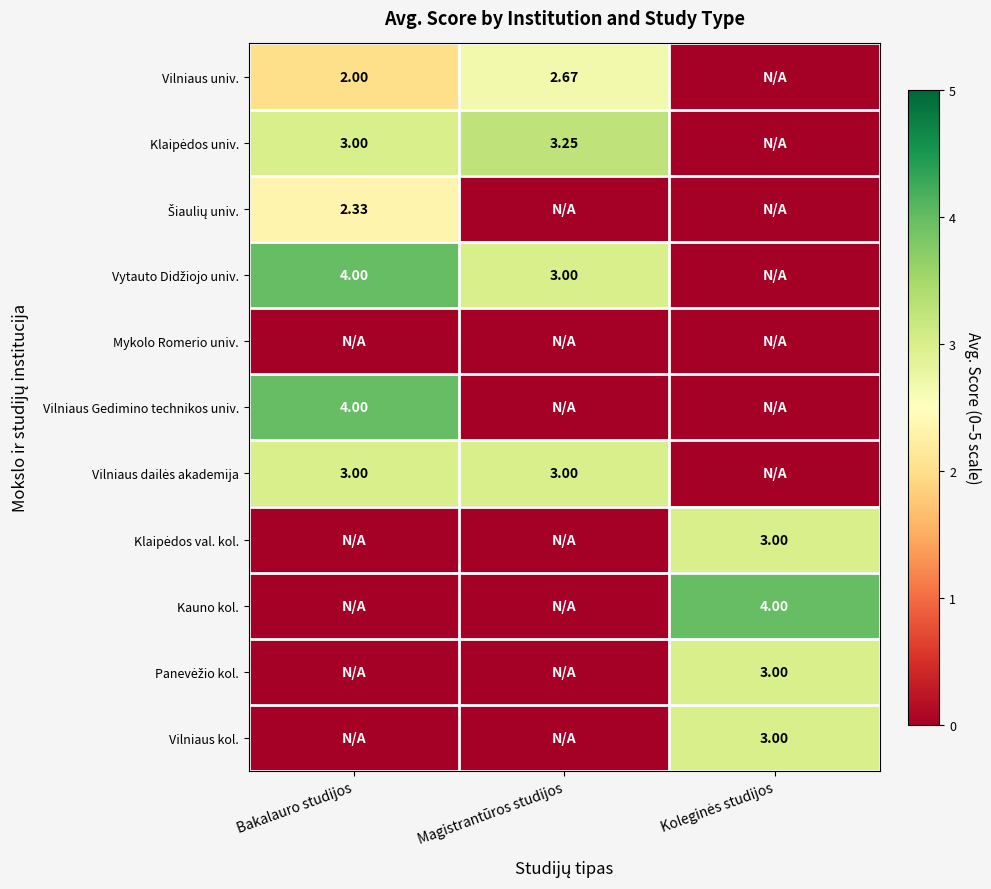

Is it true that Panevėžio kol. equals 4.2 at Koleginės studijos?

False